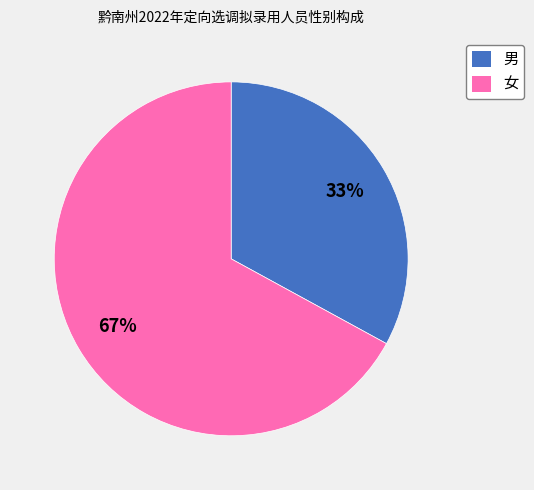

To the nearest percent, what is the difference between the 女 and 男 slice percentages?

34%